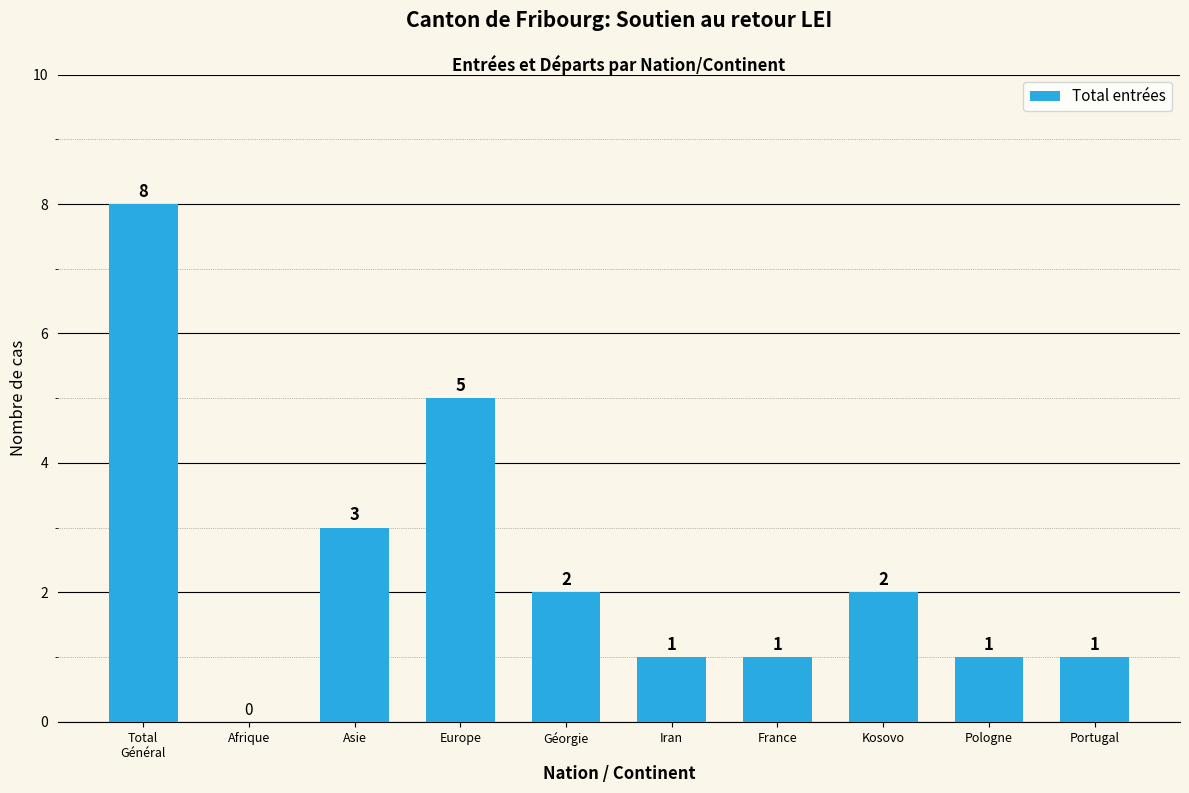

What is the sum of all values?

24